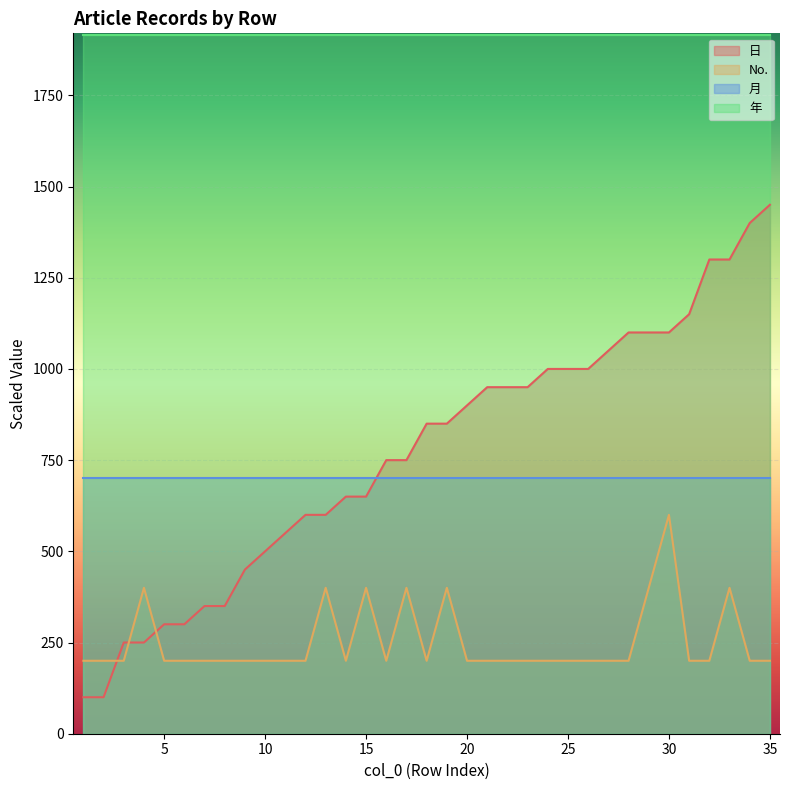

What is the lowest value of the 日 series?

100